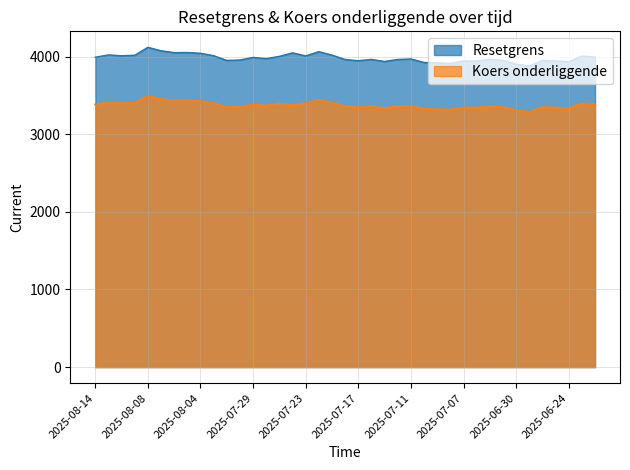

Where is the first local maximum for Resetgrens?

2025-08-13